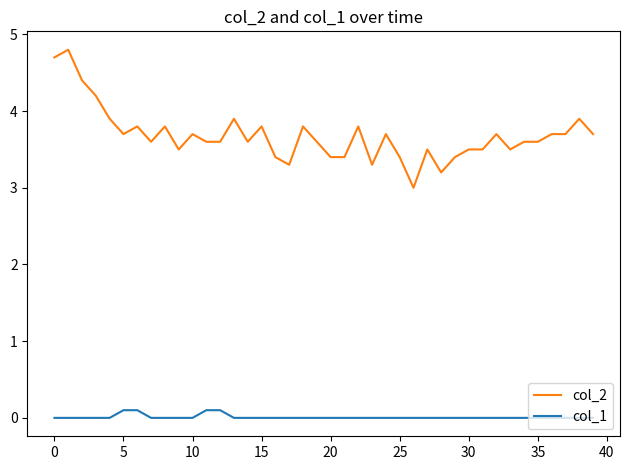

How many lines are shown in the chart?

2